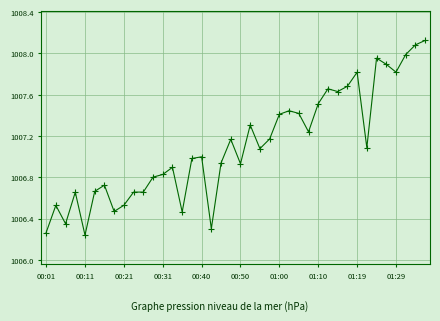

What is the sum of all values?

40284.4